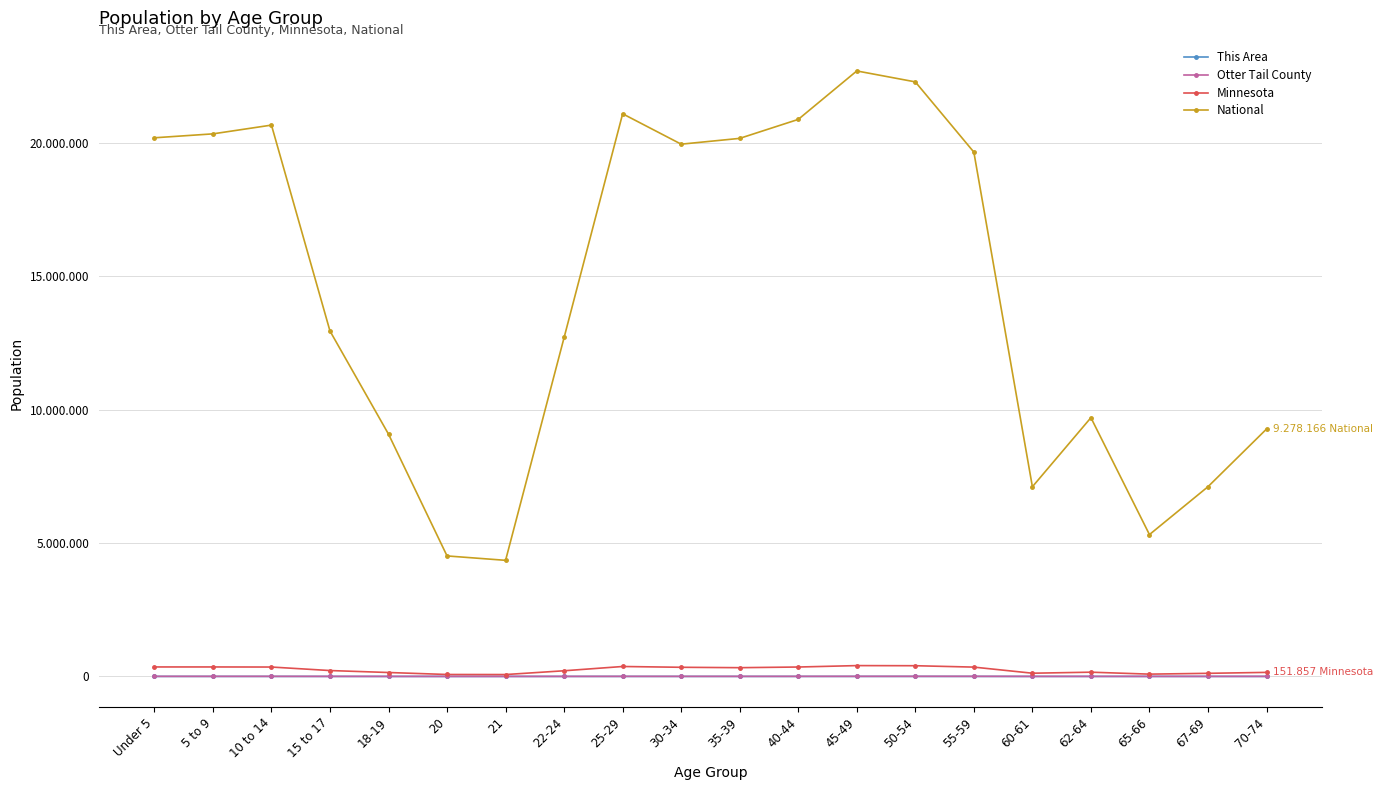

What position from the left is 40-44?

12